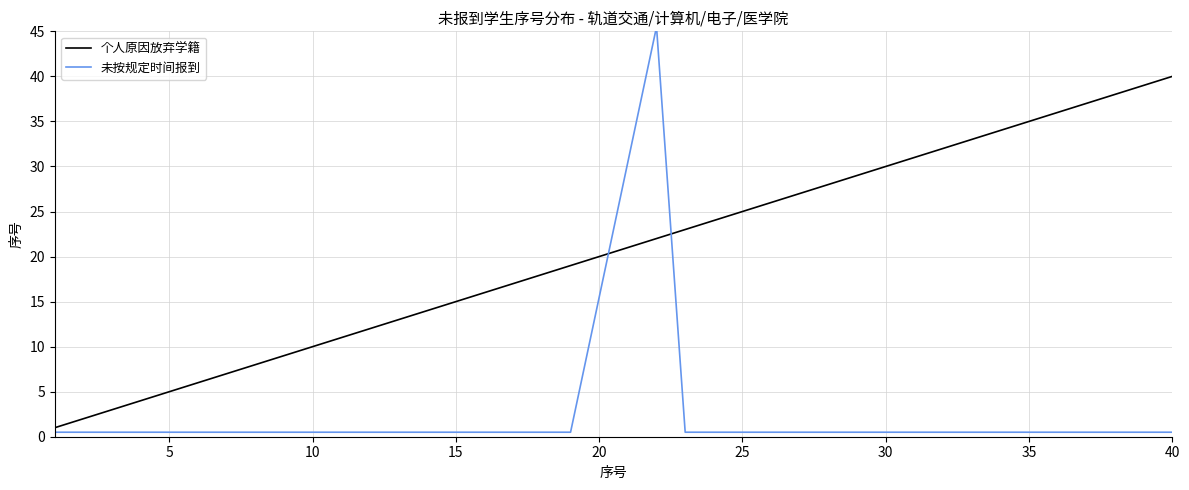

How many lines are shown in the chart?

2